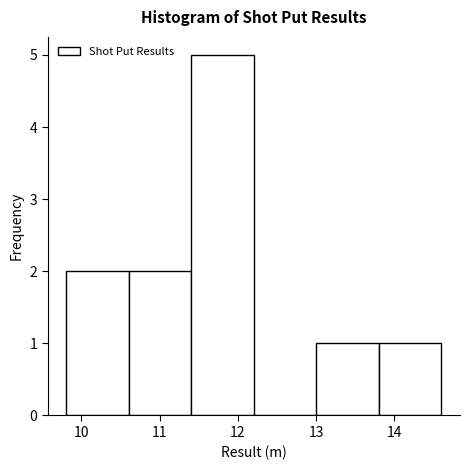

Which range on the x-axis has the tallest bar?

11.4 to 12.2